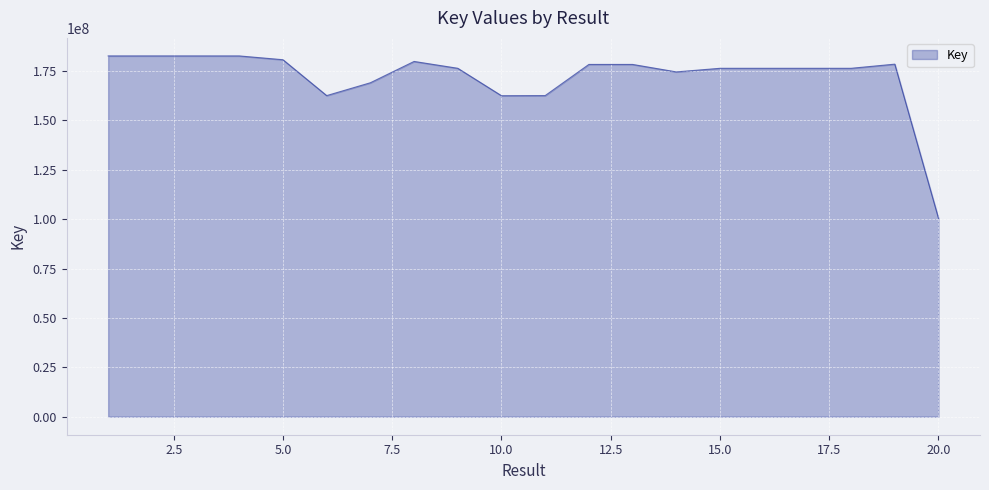

What is the smallest value displayed?

100403604